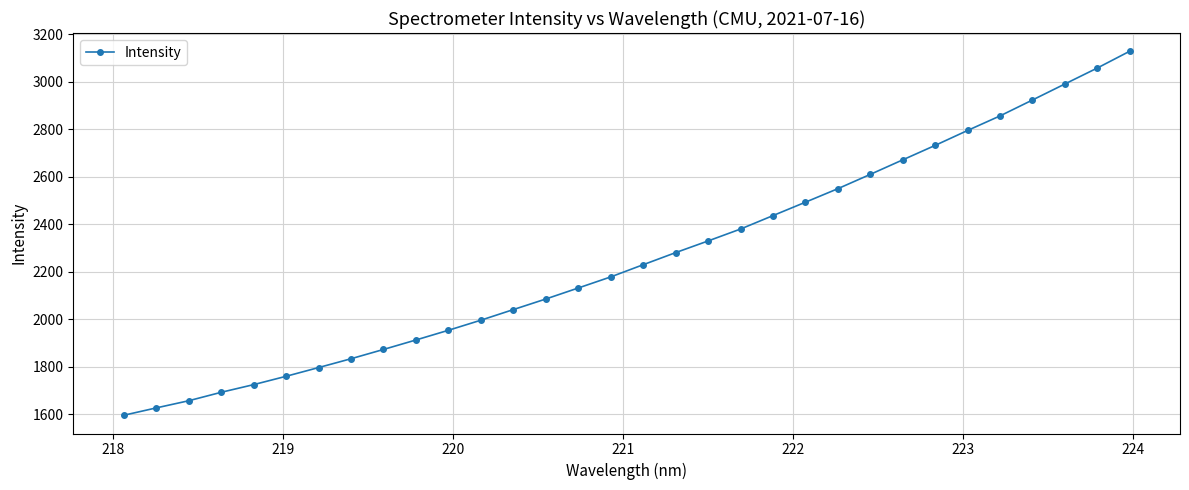

True or false: the data has more than 2 interior local peaks.

False